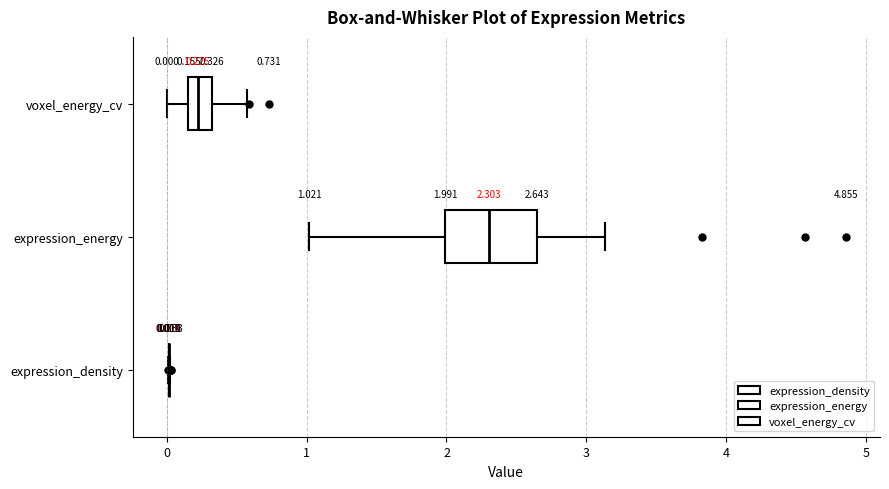

Comparing the boxes themselves (not the whiskers), which one is the widest?

expression_energy